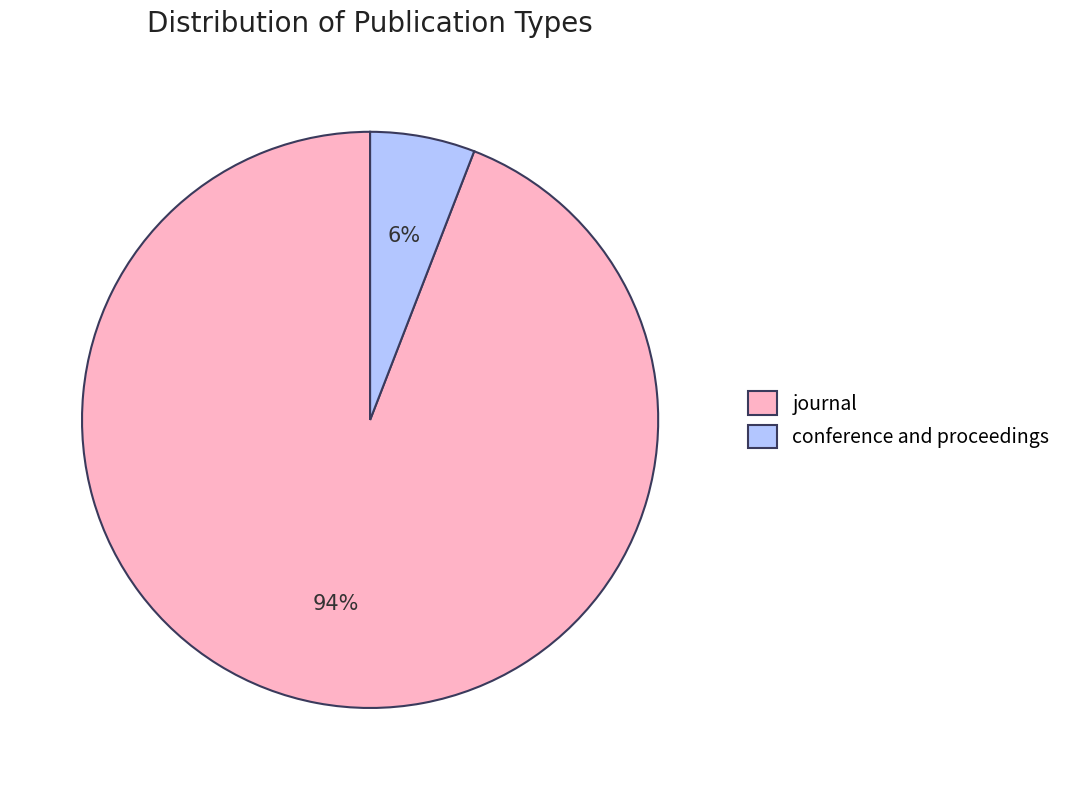

Which has a higher value, conference and proceedings or journal?

journal